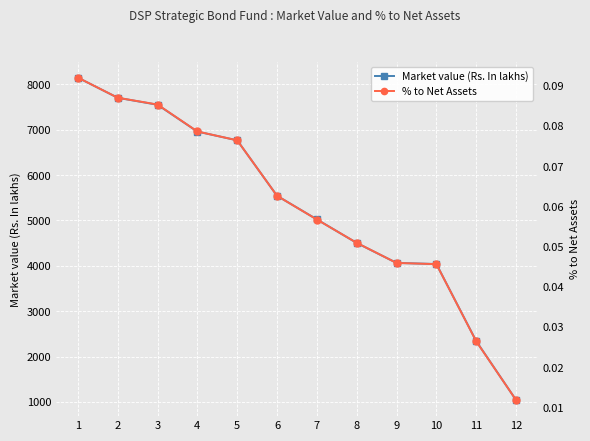

True or false: % to Net Assets has more than 0 interior local peaks.

False